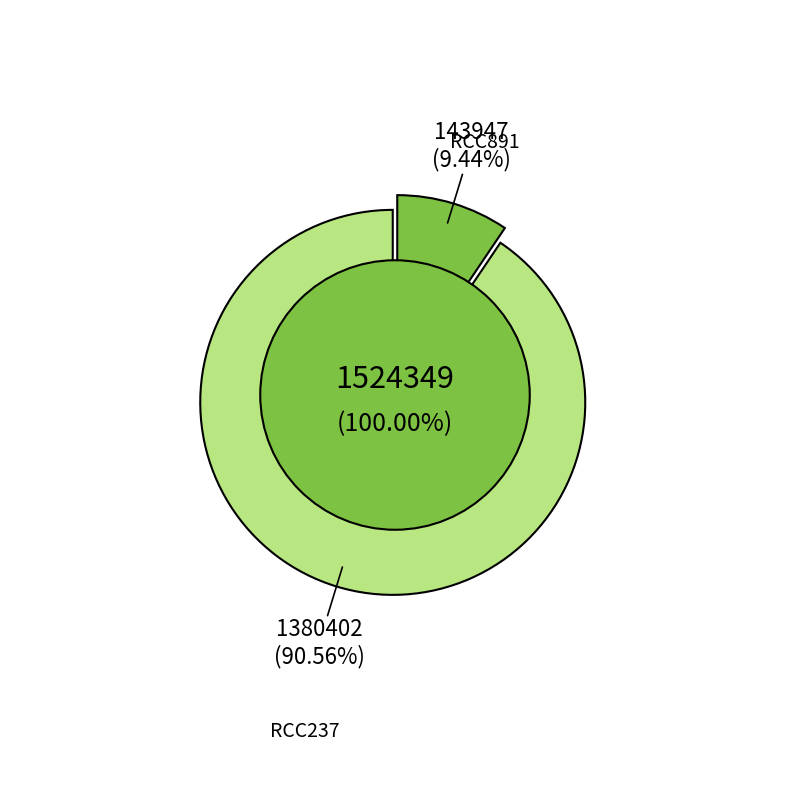

How many slices are in this pie chart?

2